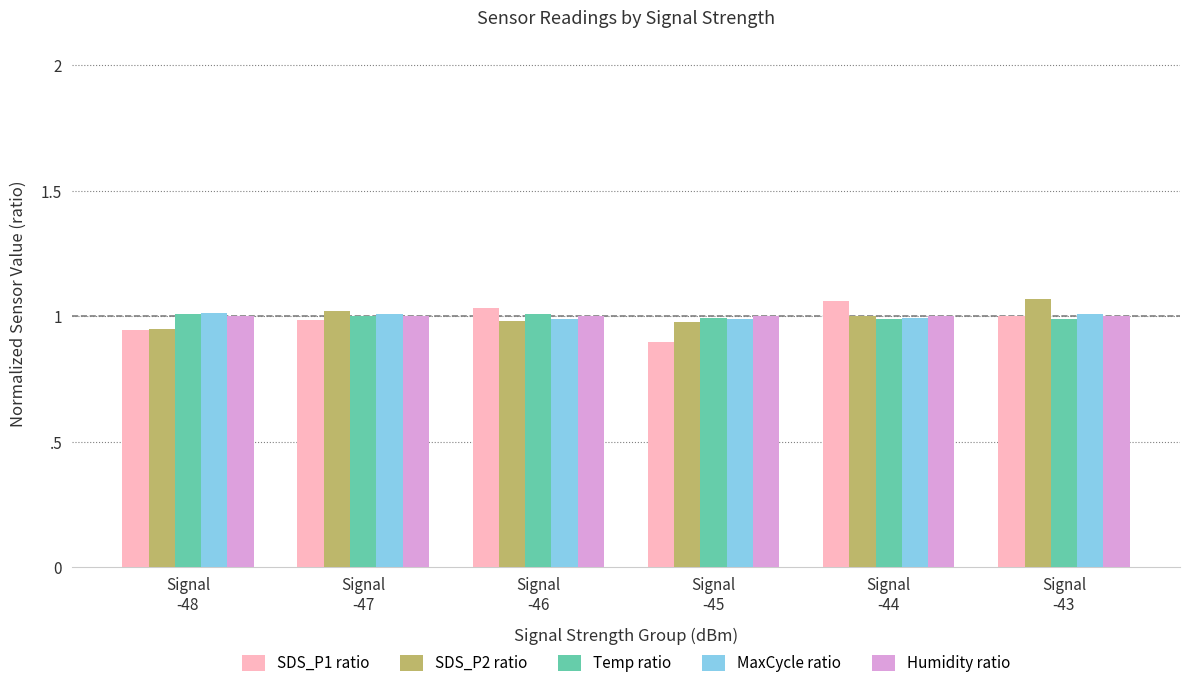

The SDS_P2 ratio series shows 1.4 at Signal
-45. True or false?

False